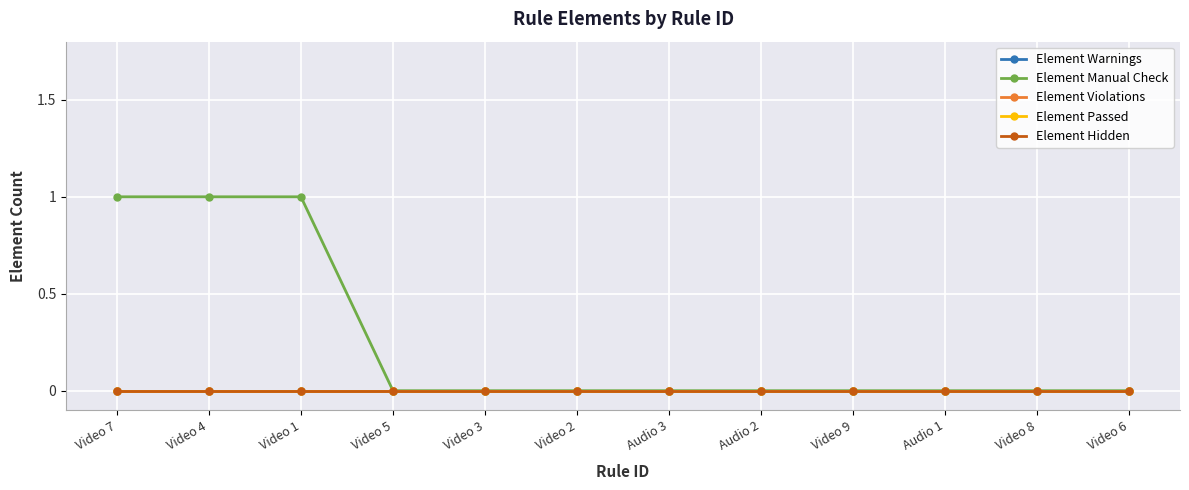

Is this an area chart (filled region under the line)?

No